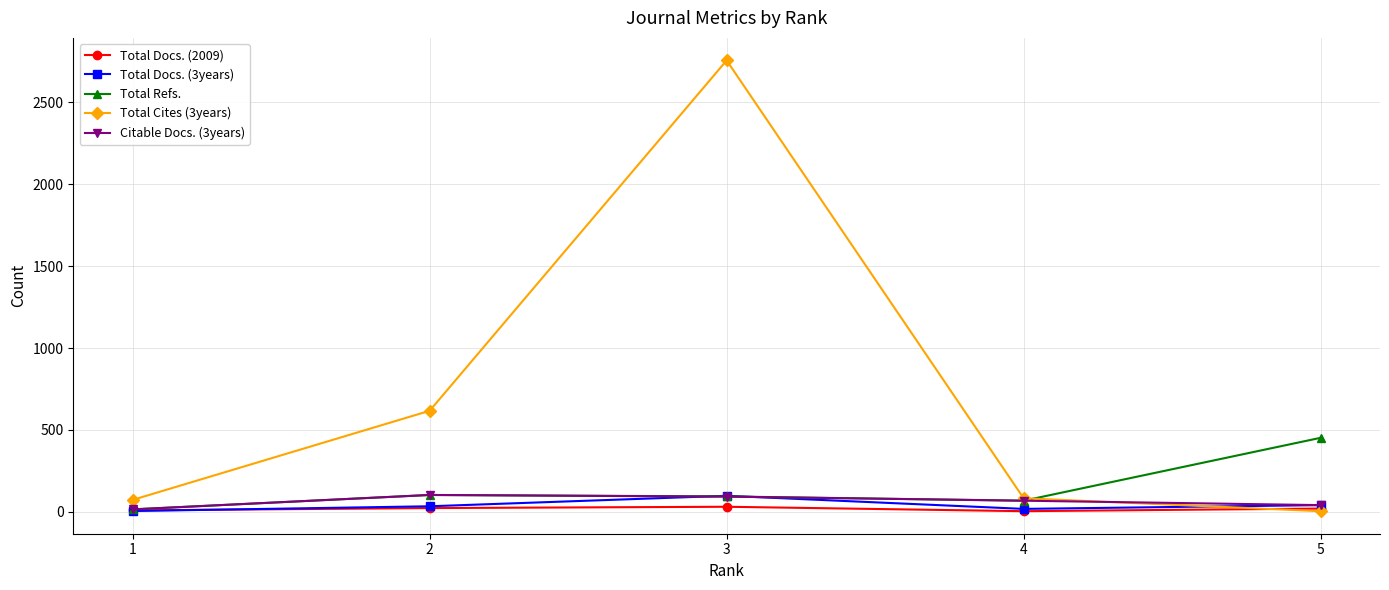

At how many categories does at least one series exceed 1851?

1